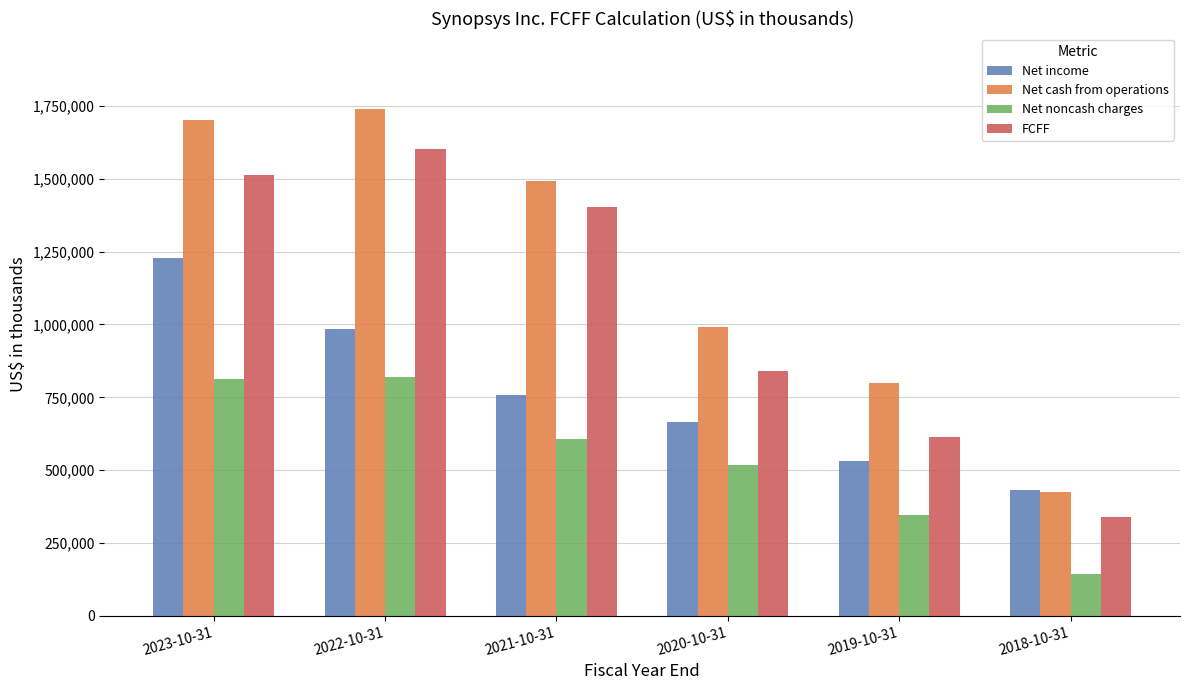

Which category has the highest value across all series?

2022-10-31